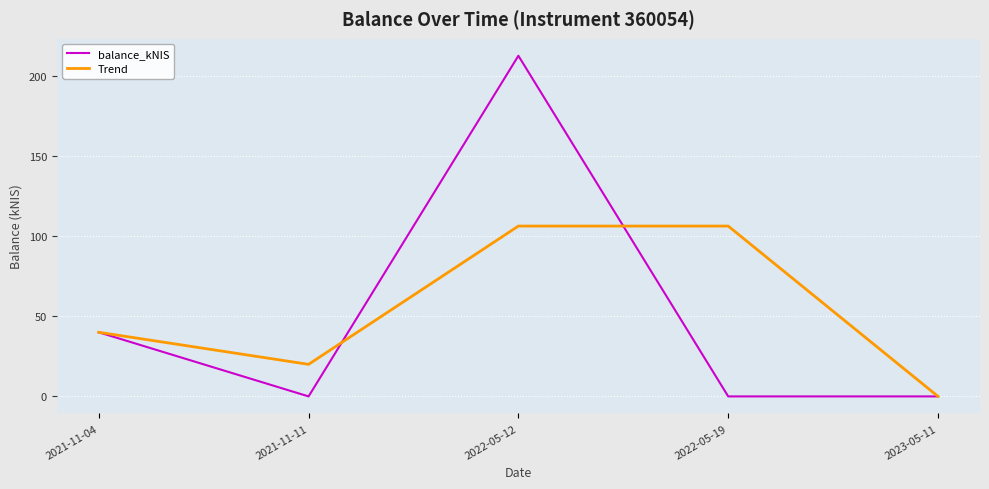

Is it true that balance_kNIS equals -138.2 at 2022-05-19?

False